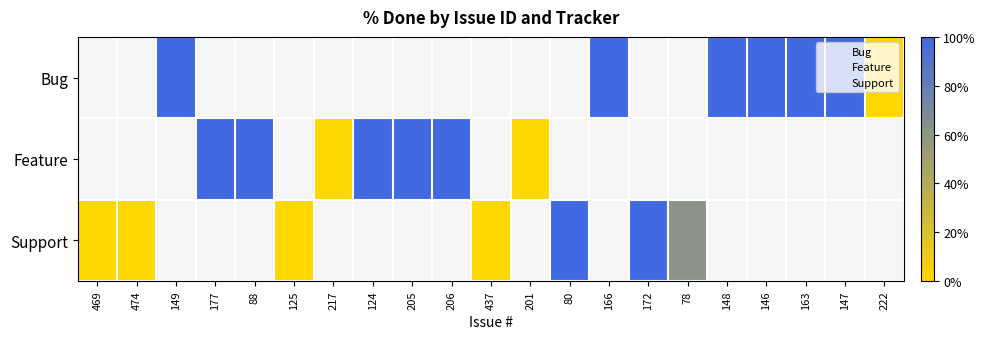

How many series are shown in this chart?

3